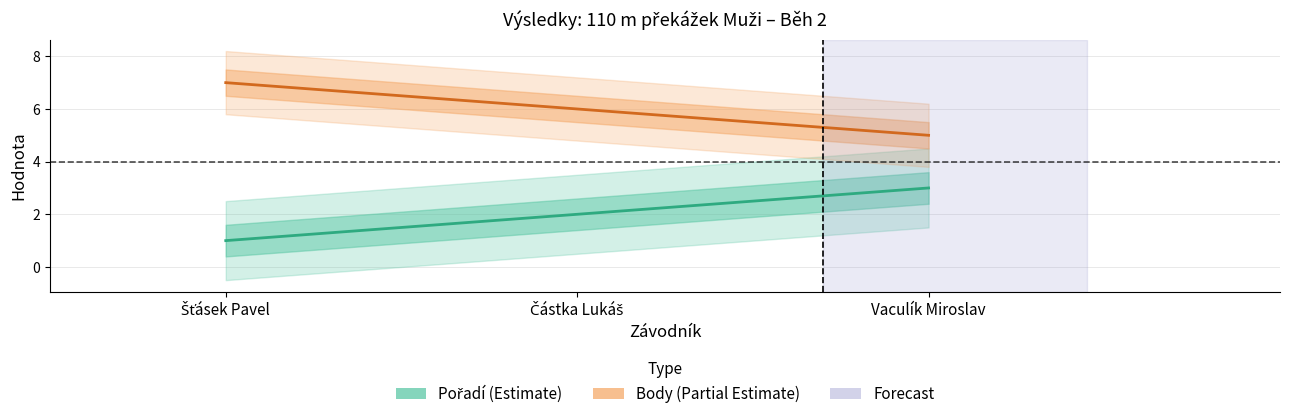

The value of Pořadí (Estimate) at Šťásek Pavel is 0. True or false?

False